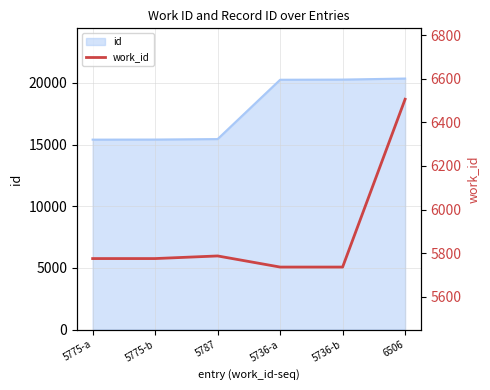

Which category has the lowest value across all series?

5736-a